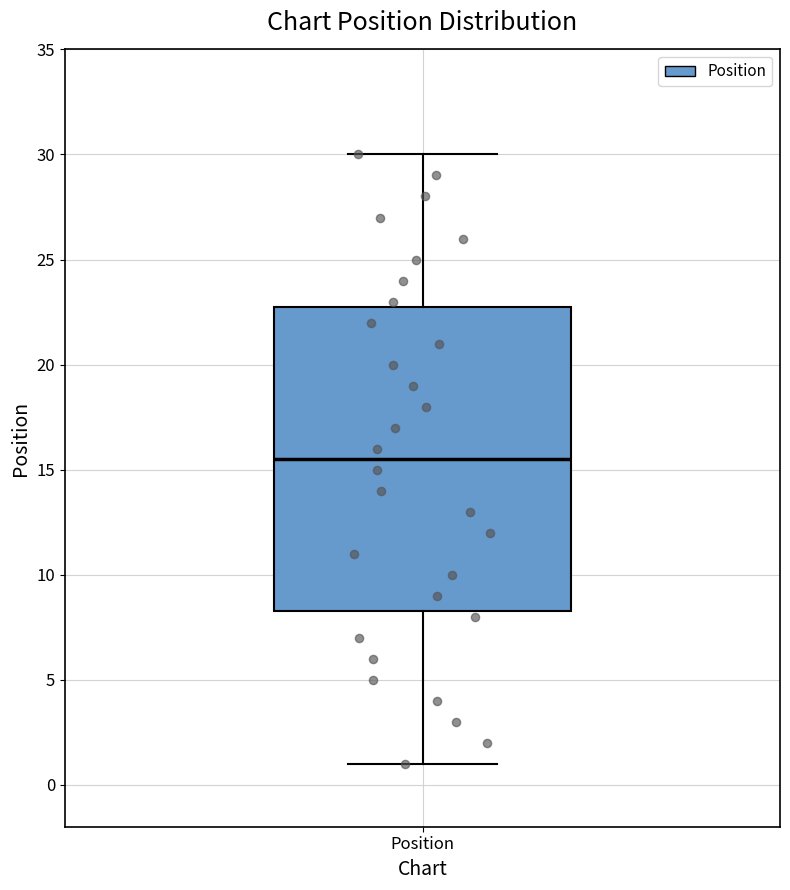

Where does the lower whisker of the box for Position end on the y-axis? The values are not printed on the chart, so give them approximately, as read against the axis.

1.0